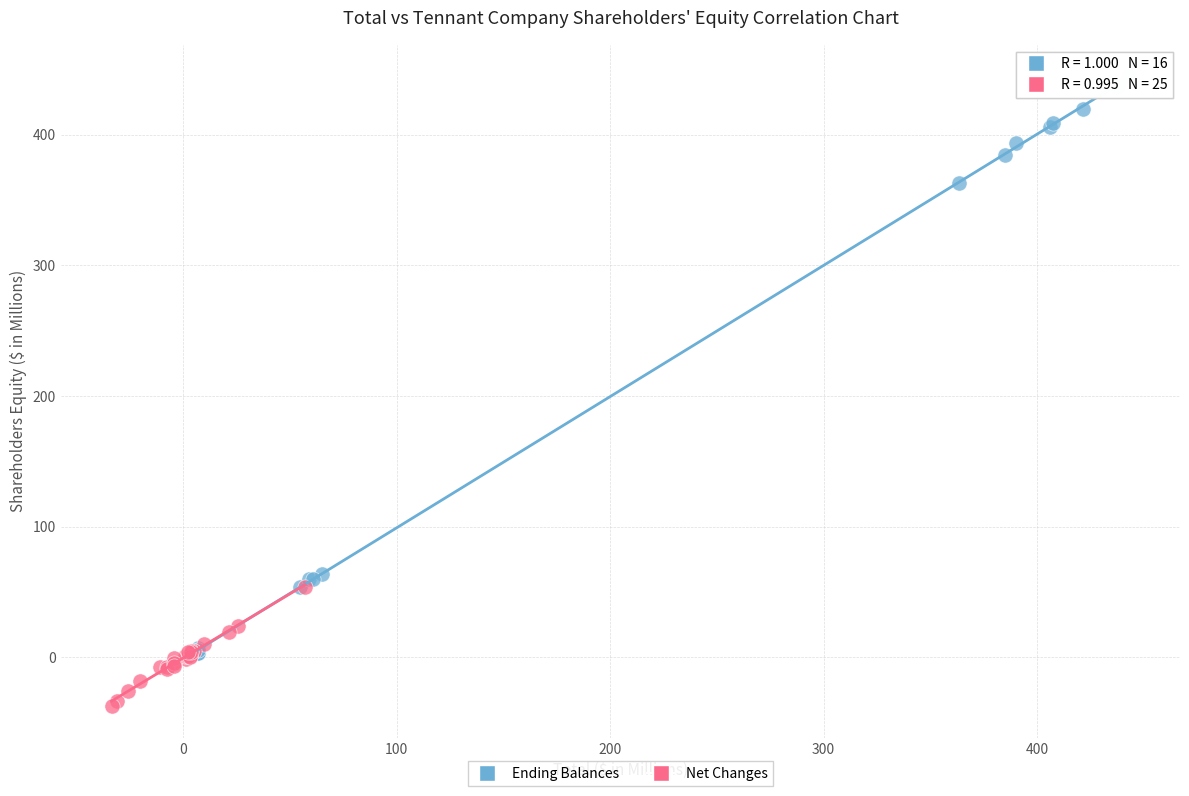

Which series reaches the maximum Y coordinate?

Ending Balances